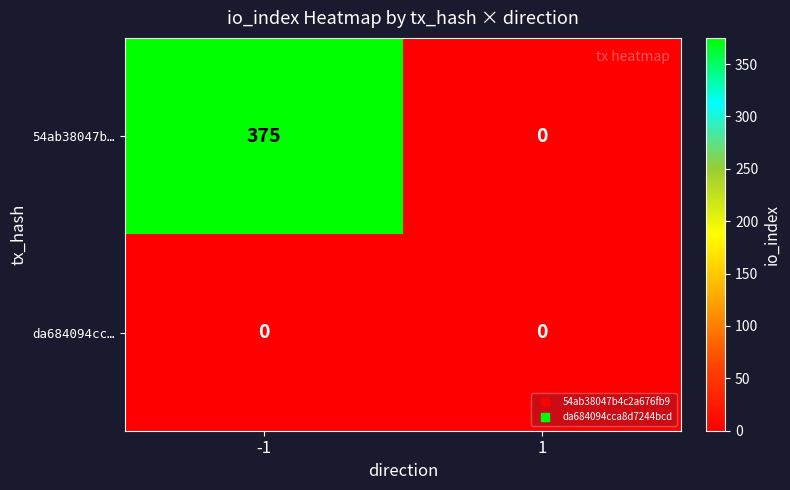

At -1, list the series in order from largest to smallest.

54ab38047b…, da684094cc…